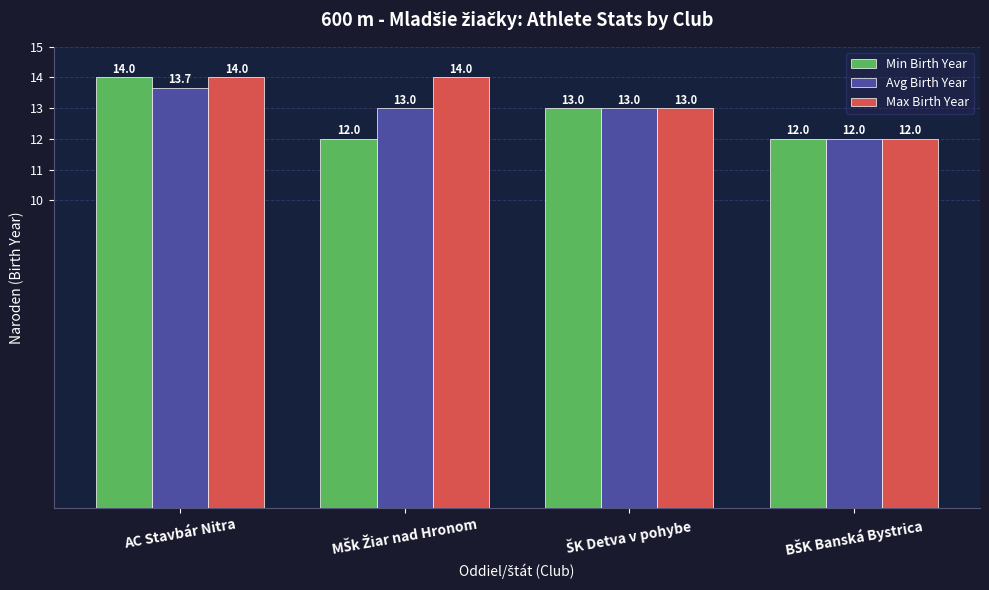

What is the value of the Max Birth Year bar at the 4th from the left?

12.0